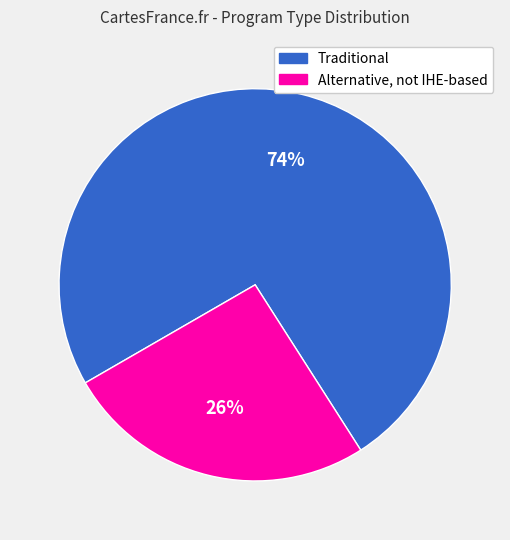

How many segments does this pie chart have?

2